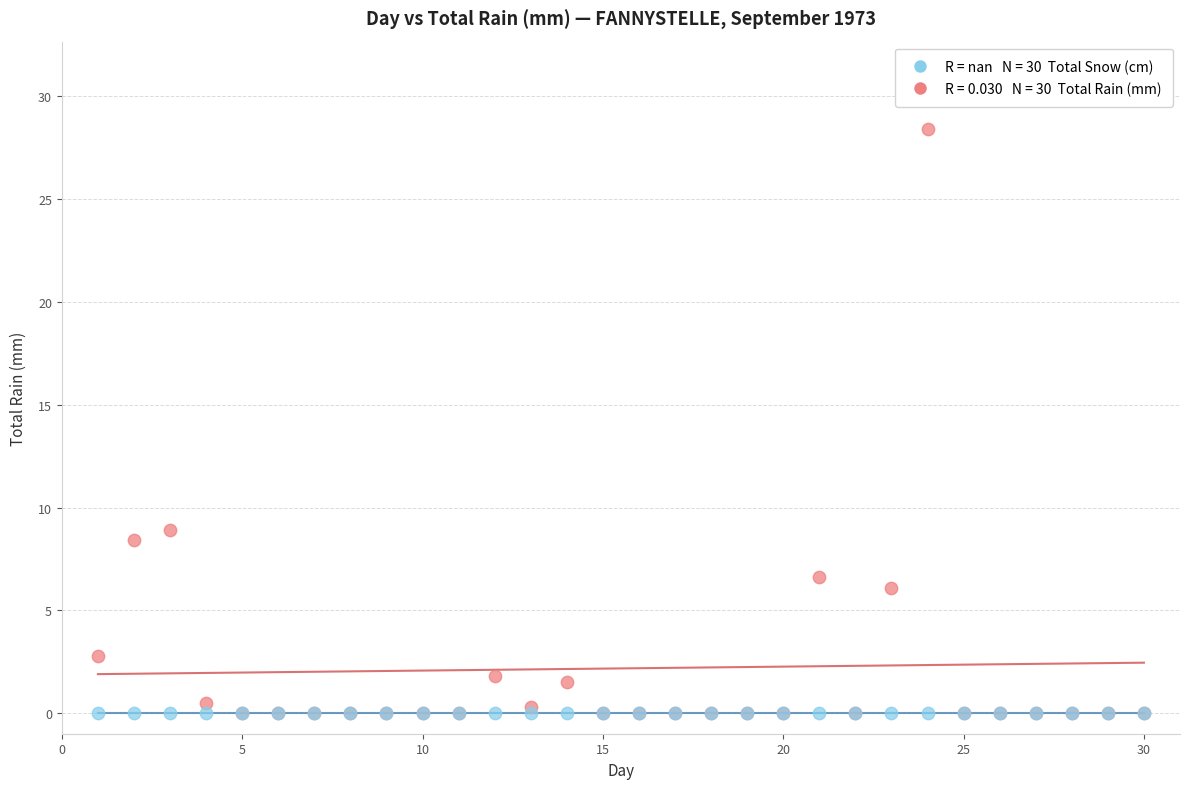

Across all series, what Y value is closest to 14?

8.9